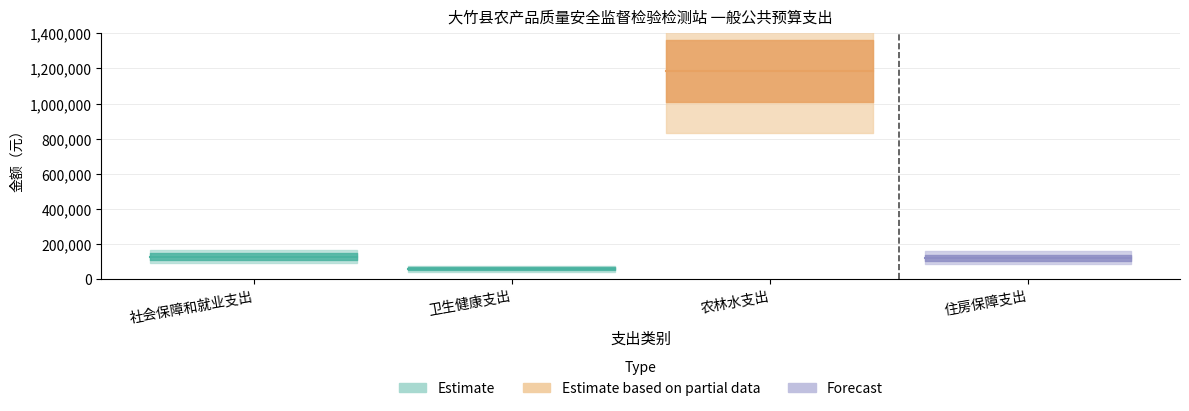

How many data points are above 128970?

1